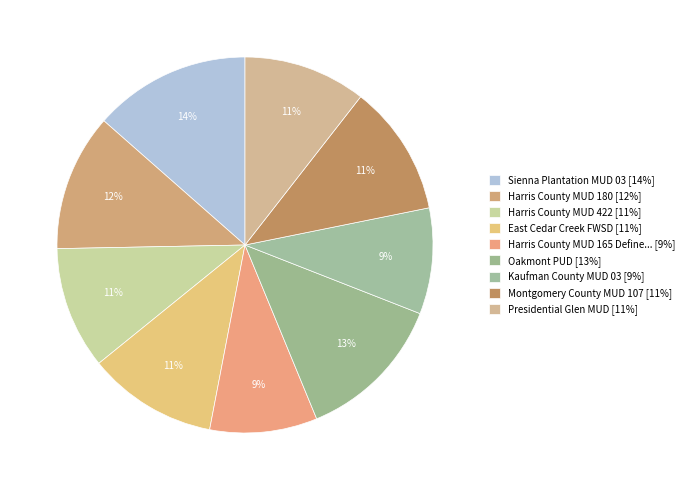

What is the largest slice in the pie chart?

Sienna Plantation MUD 03